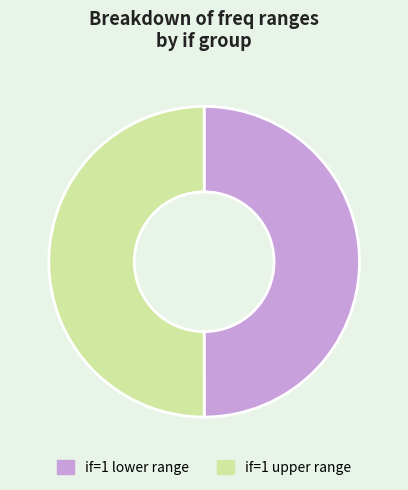

Is the sum of if=1 lower range and if=1 upper range greater than half?

Yes